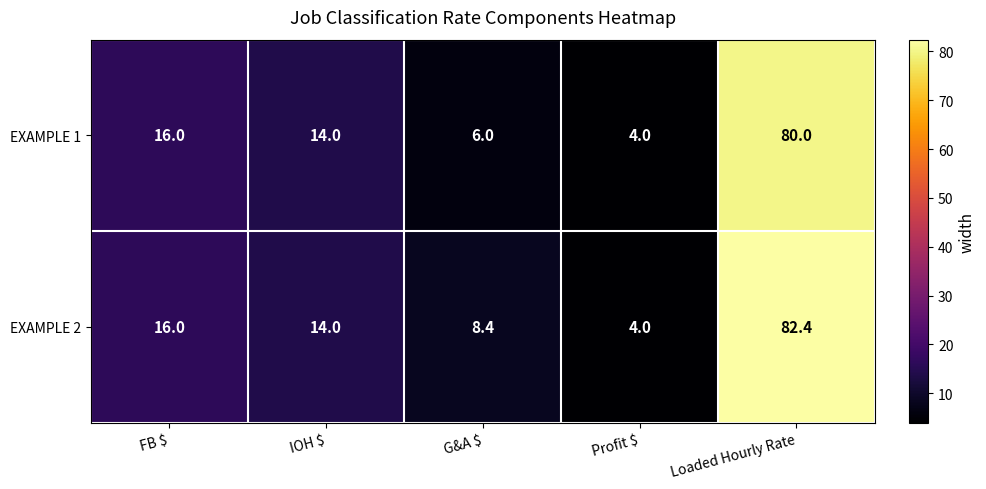

Is it true that EXAMPLE 1 equals 6.6 at Profit $?

False